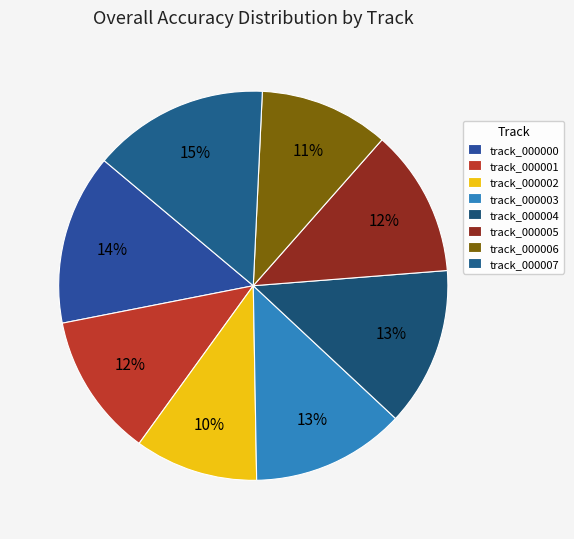

Count the number of slices in the pie.

8